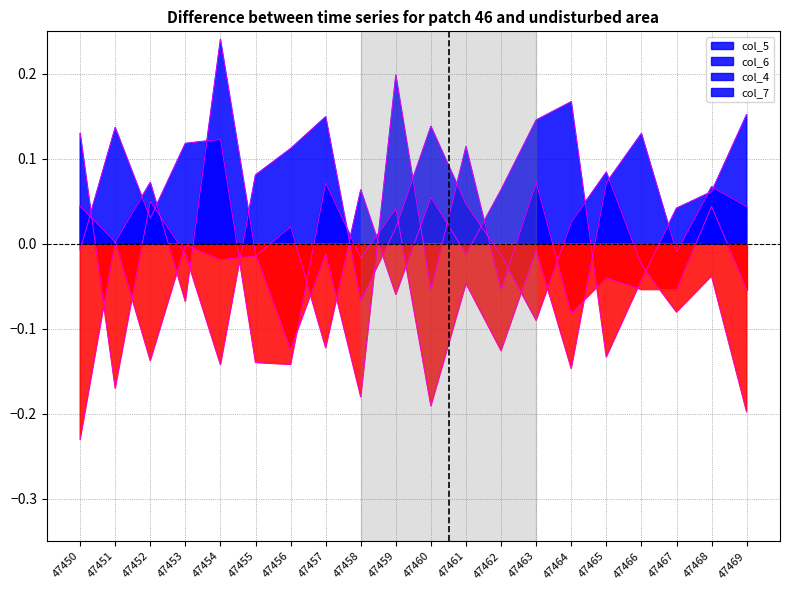

At which label does col_5 reach its minimum?

47469